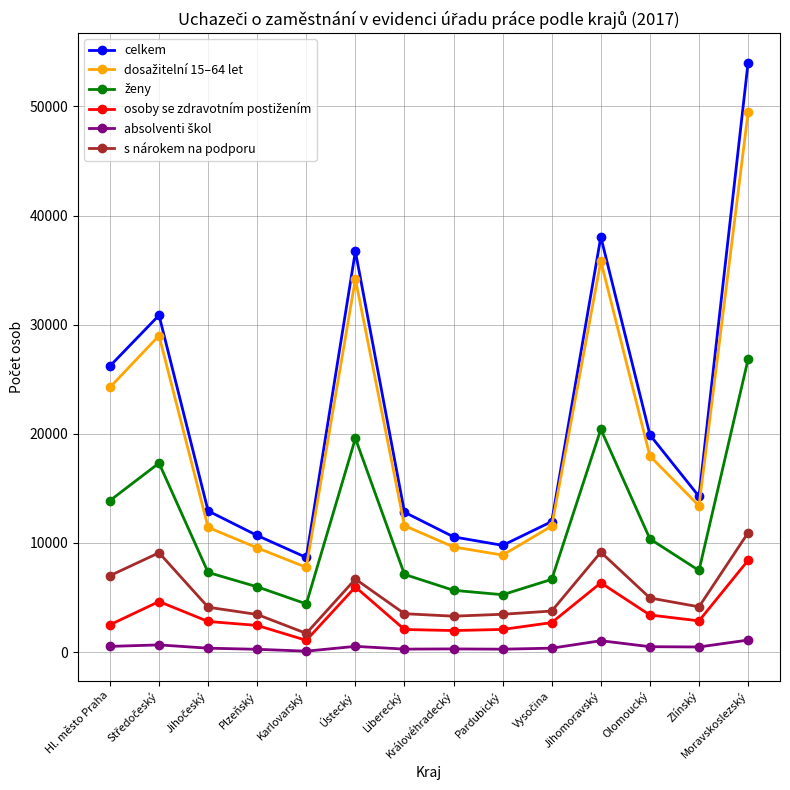

How many series are shown in this chart?

6